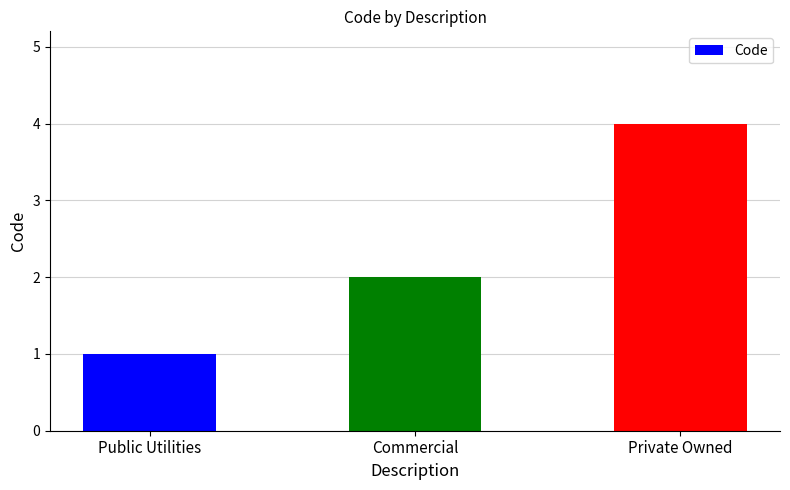

What is the label of the 2nd bar from the left?

Commercial